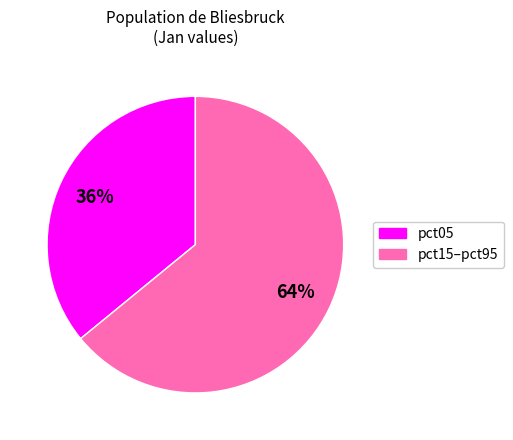

To the nearest percent, what is the difference between the largest and smallest slice percentages?

28%